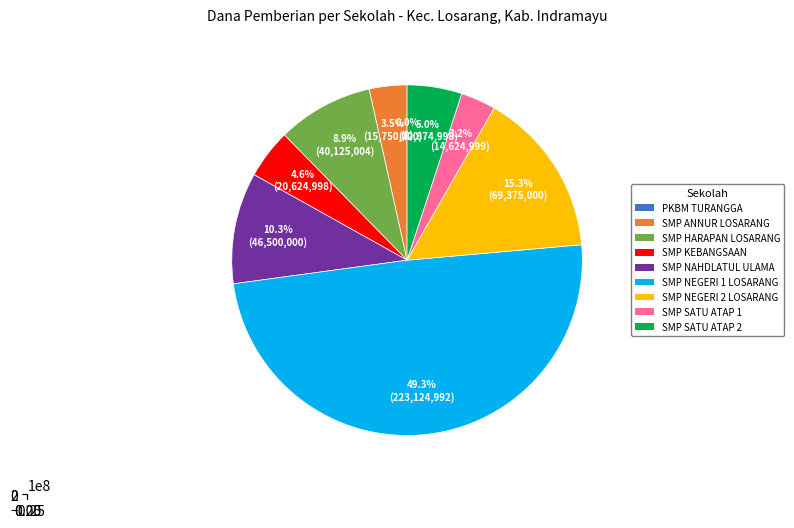

What is the change in value from SMP HARAPAN LOSARANG to SMP KEBANGSAAN?

-19500000